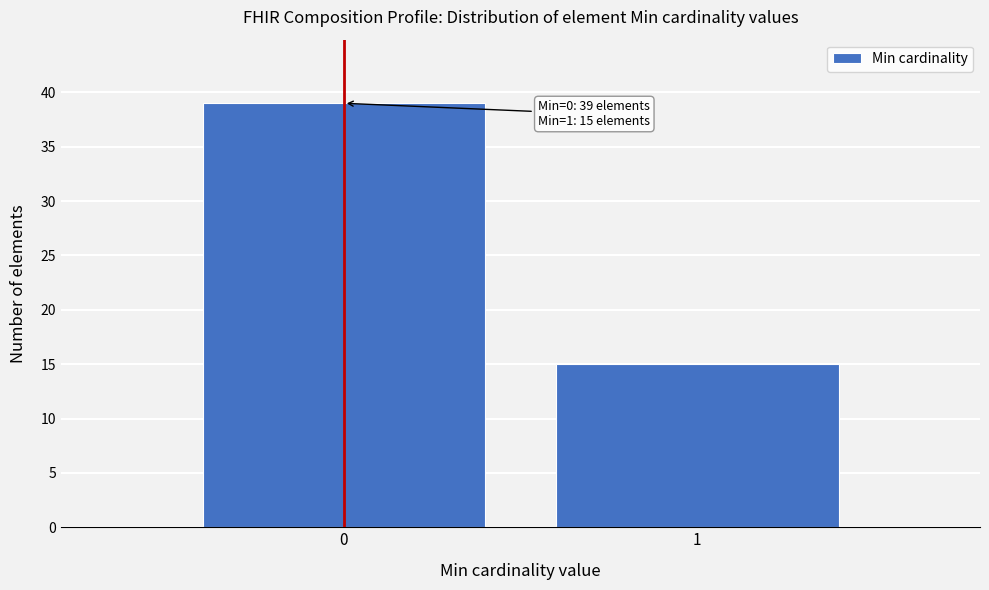

Reading left to right, transcribe all the data shown in this chart.

39	15